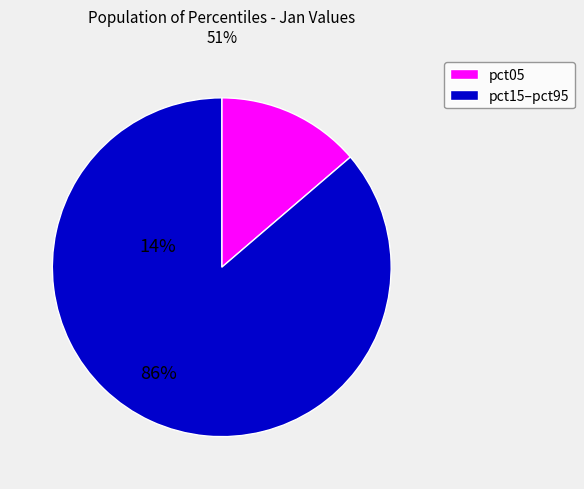

How many slices are in this pie chart?

2